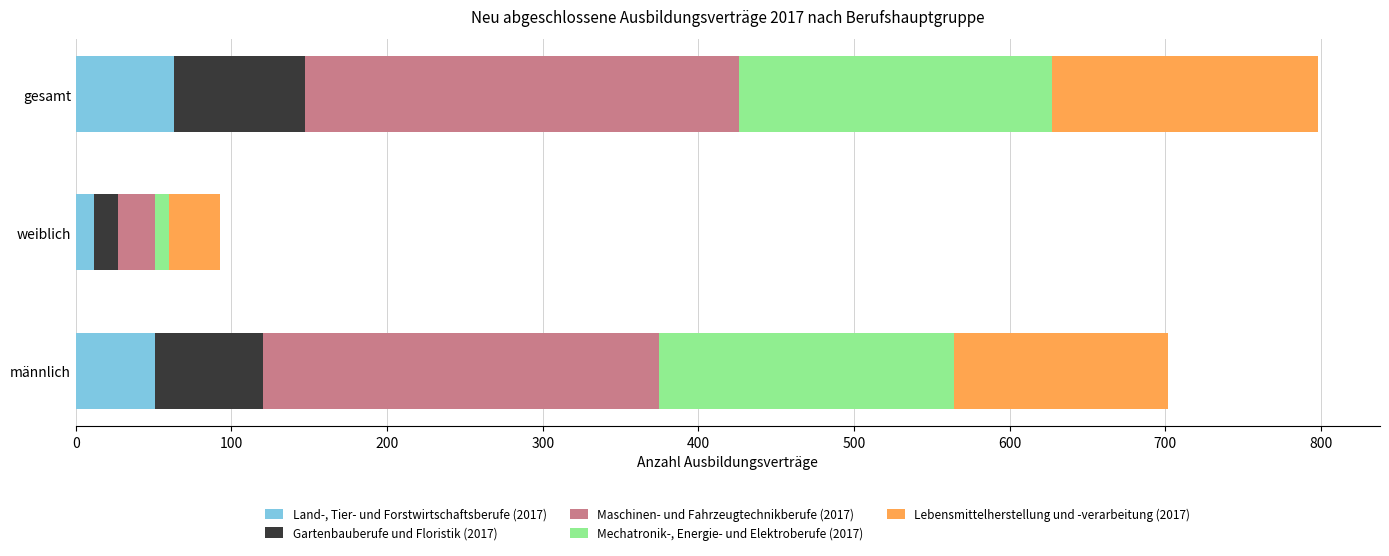

What is the sum of all Land-, Tier- und Forstwirtschaftsberufe (2017) values?

126